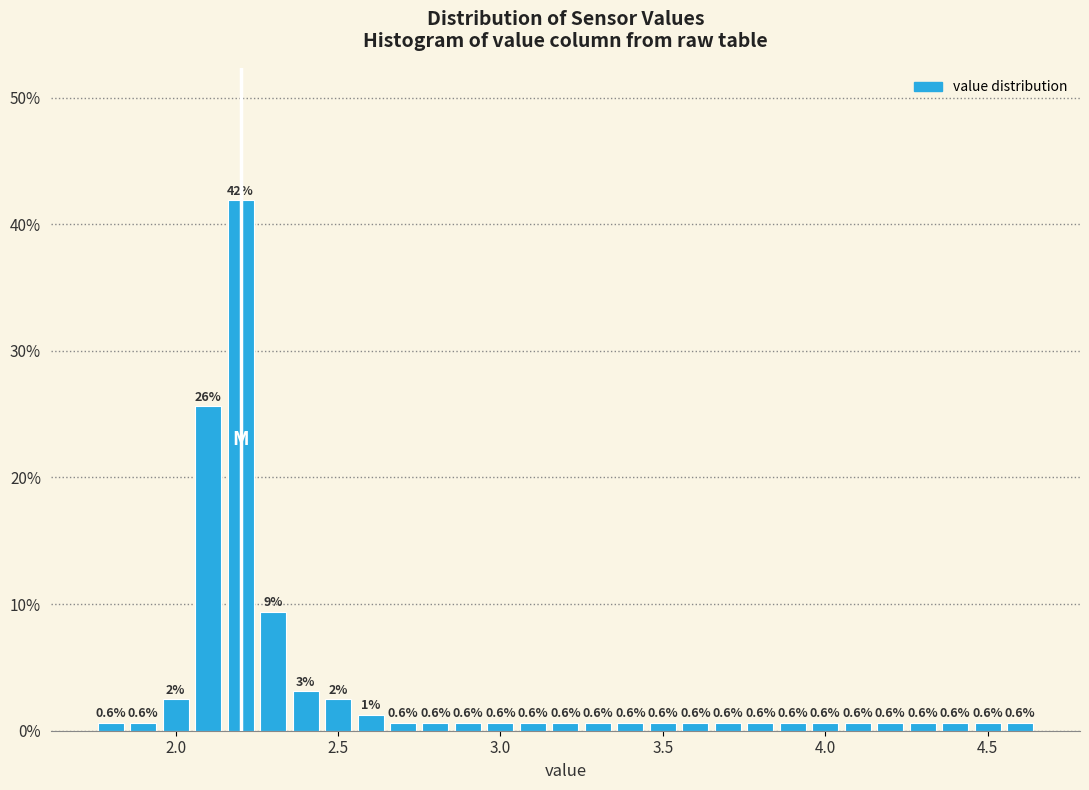

Read against the x-axis, roughly where is the centre of the tallest bar?

2.20